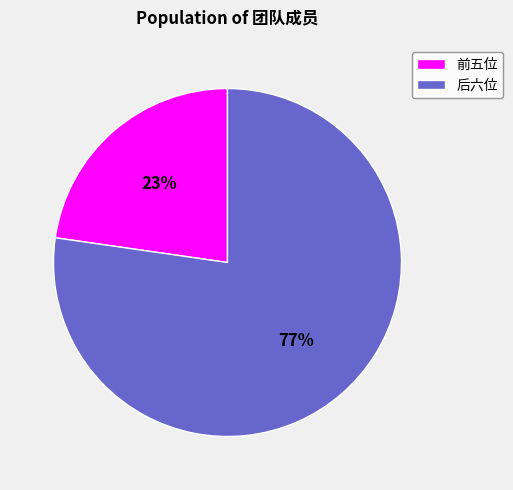

Which has a higher value, 后六位 or 前五位?

后六位